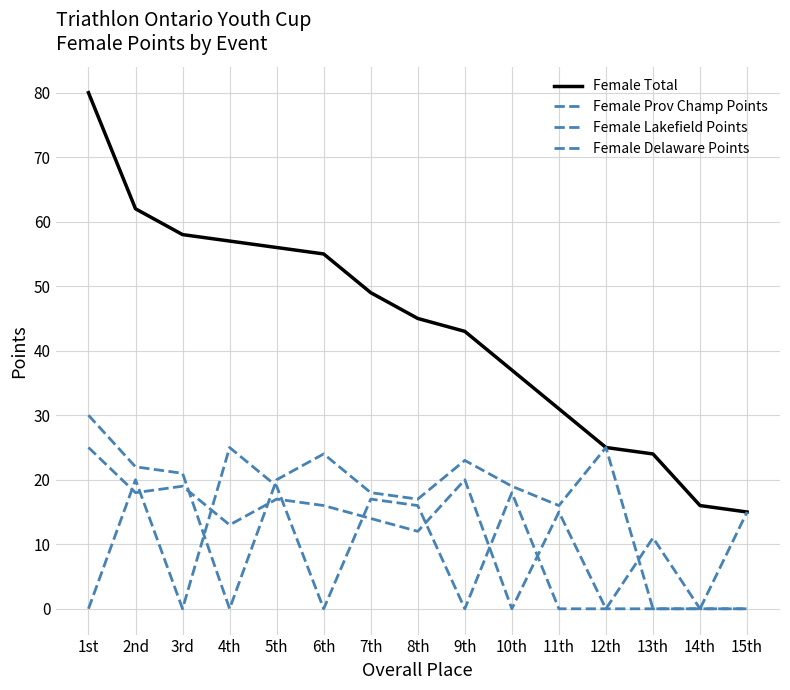

True or false: Female Prov Champ Points has a value of 10 at 6th.

False